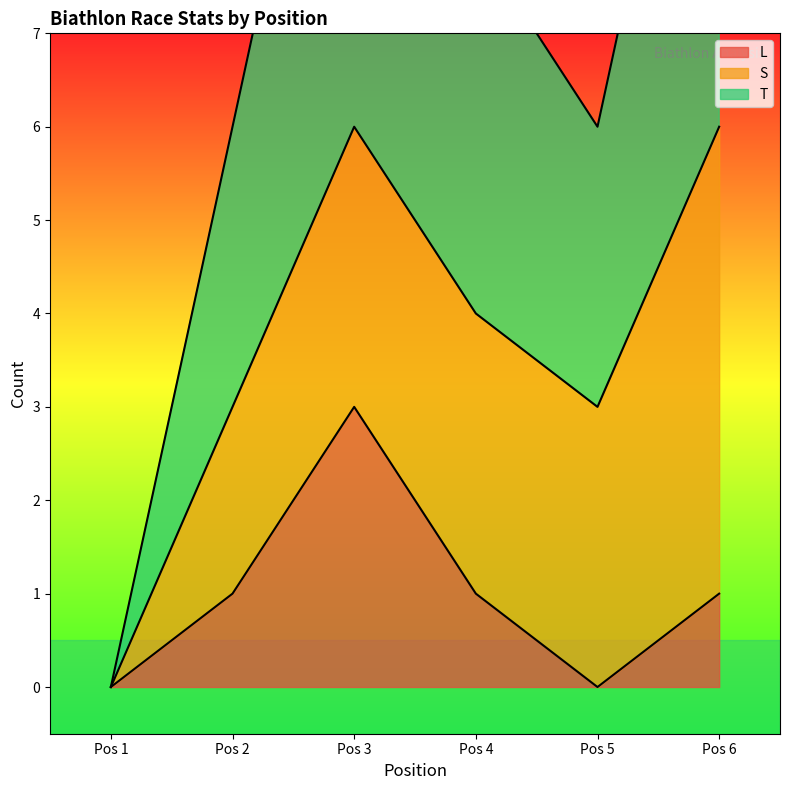

At which label does L reach its peak?

Pos 3